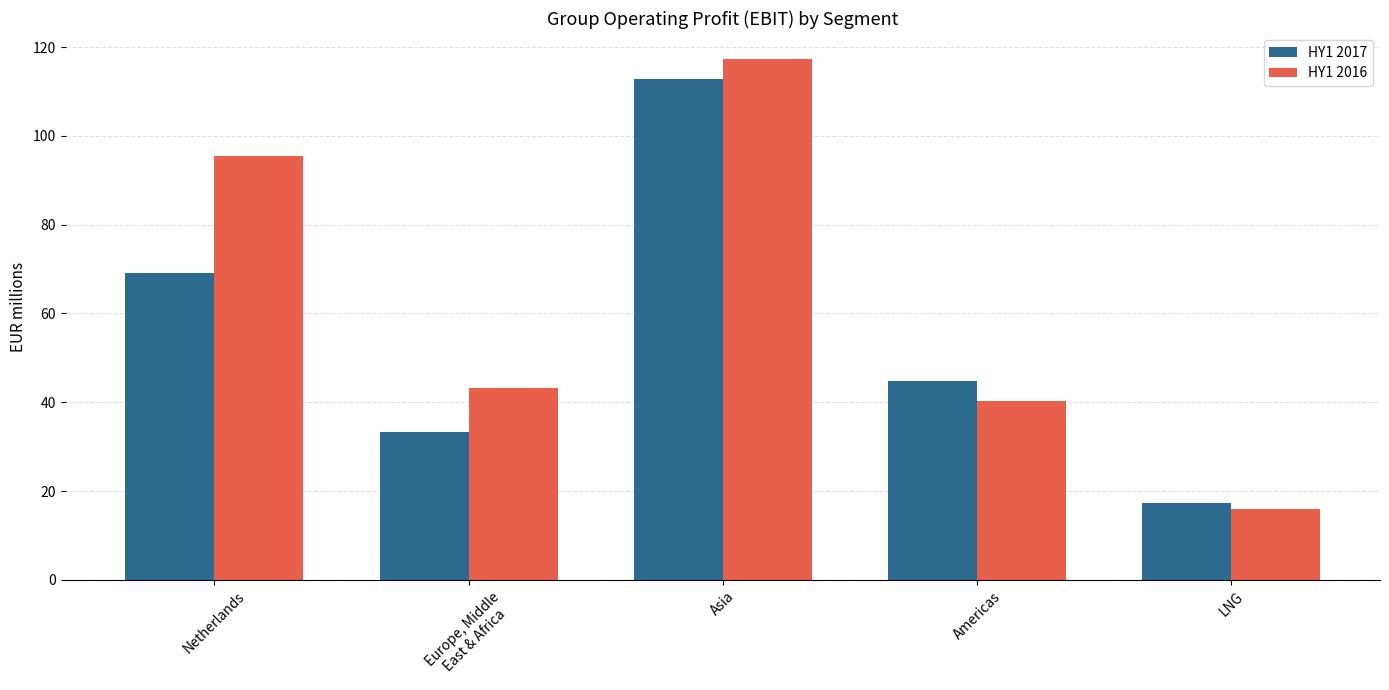

At which category is the sum across all series the highest?

Asia